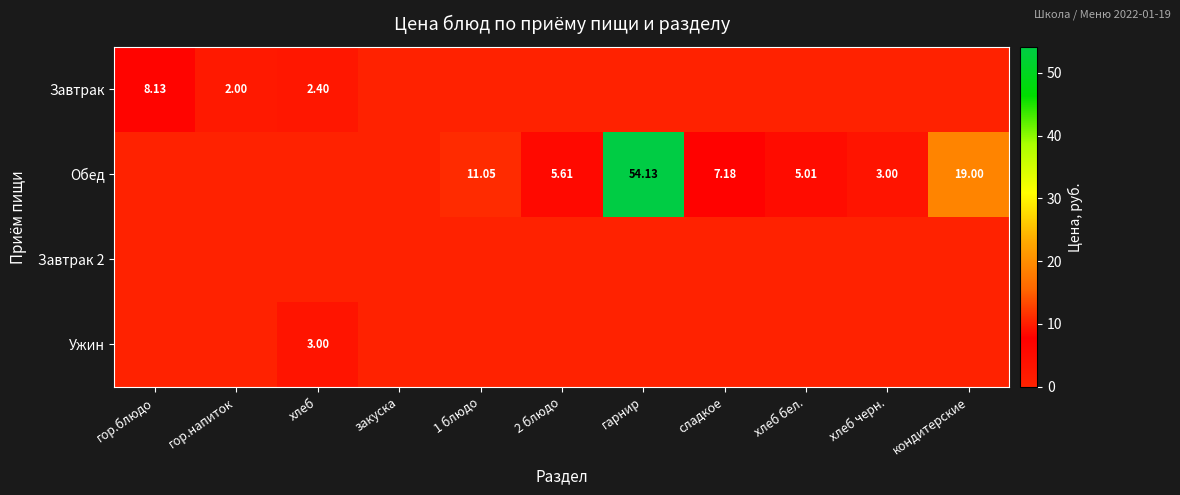

How many positive values does the Завтрак series have?

3